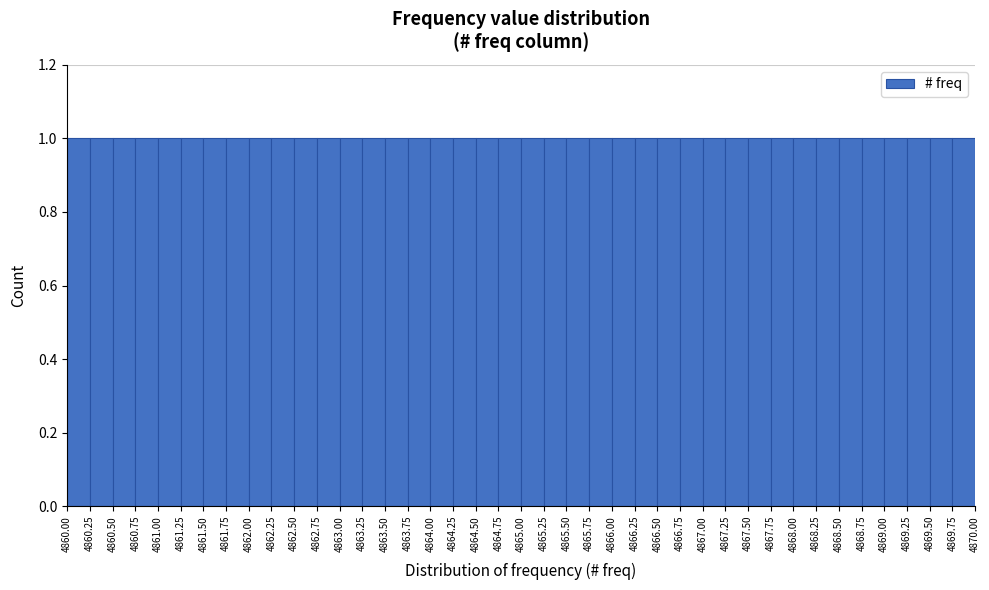

Reading left to right, list every bar in this chart as the range it spans on the x-axis followed by its height. The values are not printed on the chart, so give them approximately, as read against the axis.

4860.00 to 4860.25: 1
4860.25 to 4860.50: 1
4860.50 to 4860.75: 1
4860.75 to 4861.00: 1
4861.00 to 4861.25: 1
4861.25 to 4861.50: 1
4861.50 to 4861.75: 1
4861.75 to 4862.00: 1
4862.00 to 4862.25: 1
4862.25 to 4862.50: 1
4862.50 to 4862.75: 1
4862.75 to 4863.00: 1
4863.00 to 4863.25: 1
4863.25 to 4863.50: 1
4863.50 to 4863.75: 1
4863.75 to 4864.00: 1
4864.00 to 4864.25: 1
4864.25 to 4864.50: 1
4864.50 to 4864.75: 1
4864.75 to 4865.00: 1
4865.00 to 4865.25: 1
4865.25 to 4865.50: 1
4865.50 to 4865.75: 1
4865.75 to 4866.00: 1
4866.00 to 4866.25: 1
4866.25 to 4866.50: 1
4866.50 to 4866.75: 1
4866.75 to 4867.00: 1
4867.00 to 4867.25: 1
4867.25 to 4867.50: 1
4867.50 to 4867.75: 1
4867.75 to 4868.00: 1
4868.00 to 4868.25: 1
4868.25 to 4868.50: 1
4868.50 to 4868.75: 1
4868.75 to 4869.00: 1
4869.00 to 4869.25: 1
4869.25 to 4869.50: 1
4869.50 to 4869.75: 1
4869.75 to 4870.00: 1